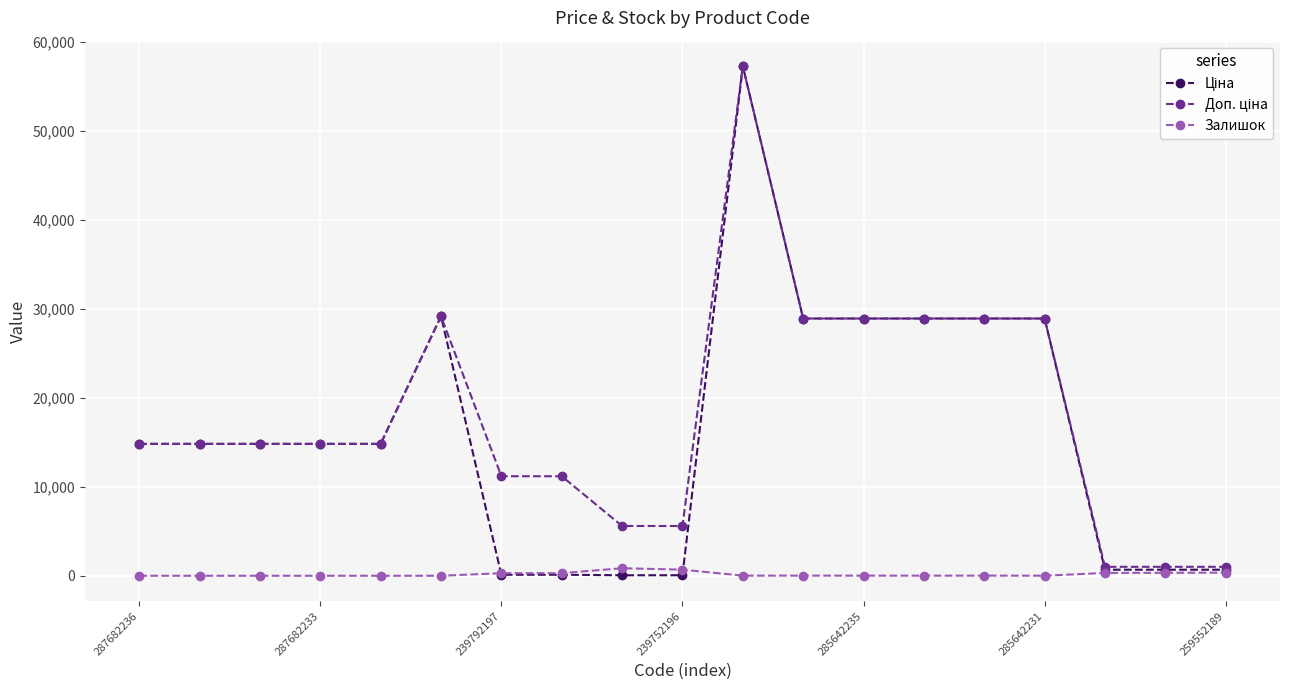

True or false: Залишок has more than 2 interior local peaks.

True